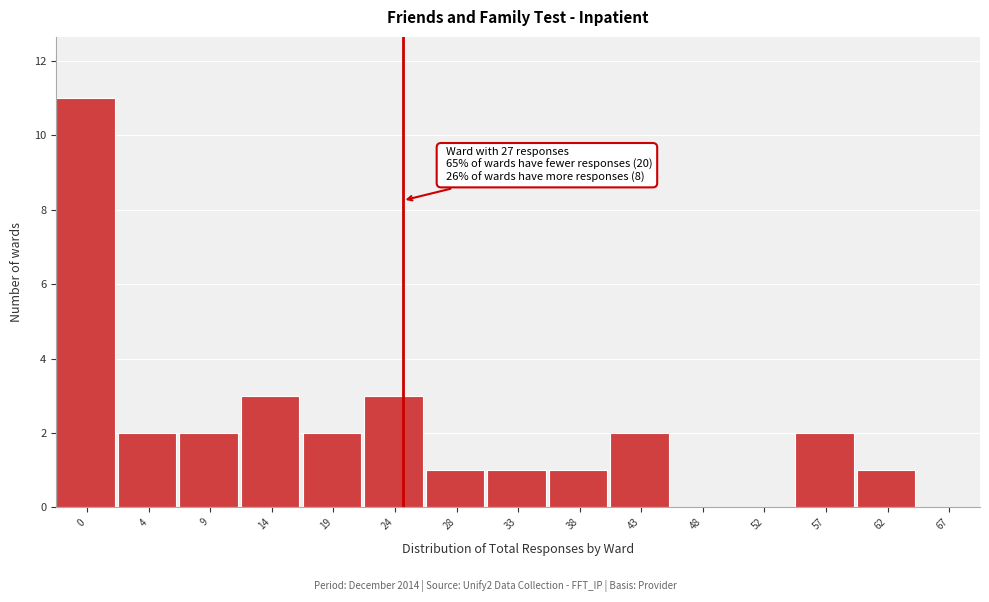

Reading left to right, what are all the values shown in this chart?

0=11	4=2	9=2	14=3	19=2	24=3	28=1	33=1	38=1	43=2	48=0	52=0	57=2	62=1	67=0